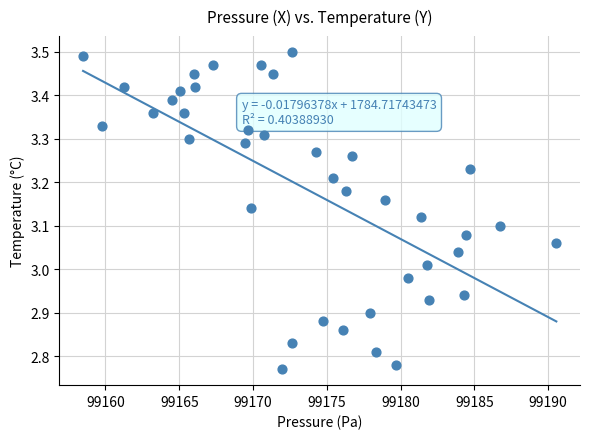

What is the range of X values (max minus min)?

32.1